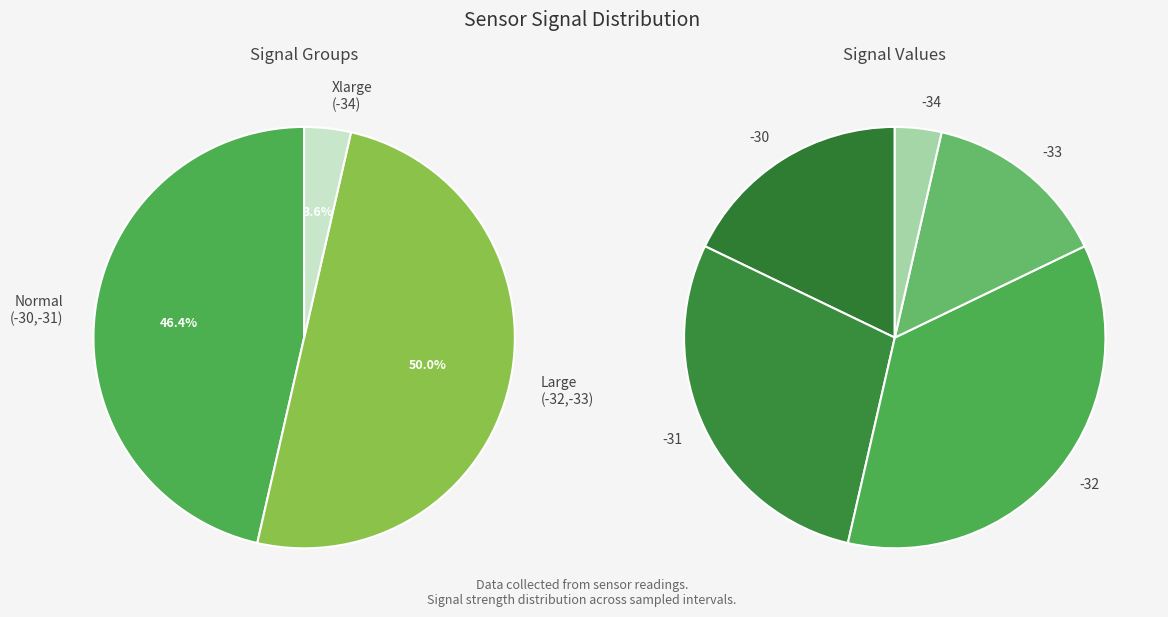

Is -32 the majority of the pie?

No